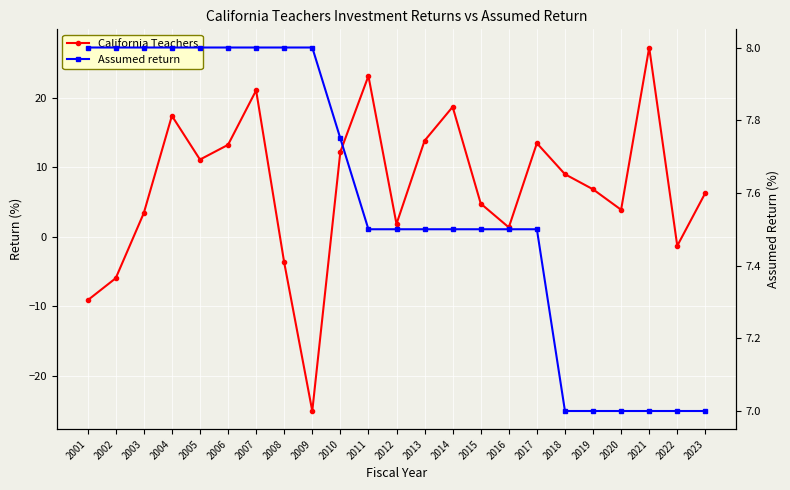

What are all the series names shown in the legend?

California Teachers, Assumed return